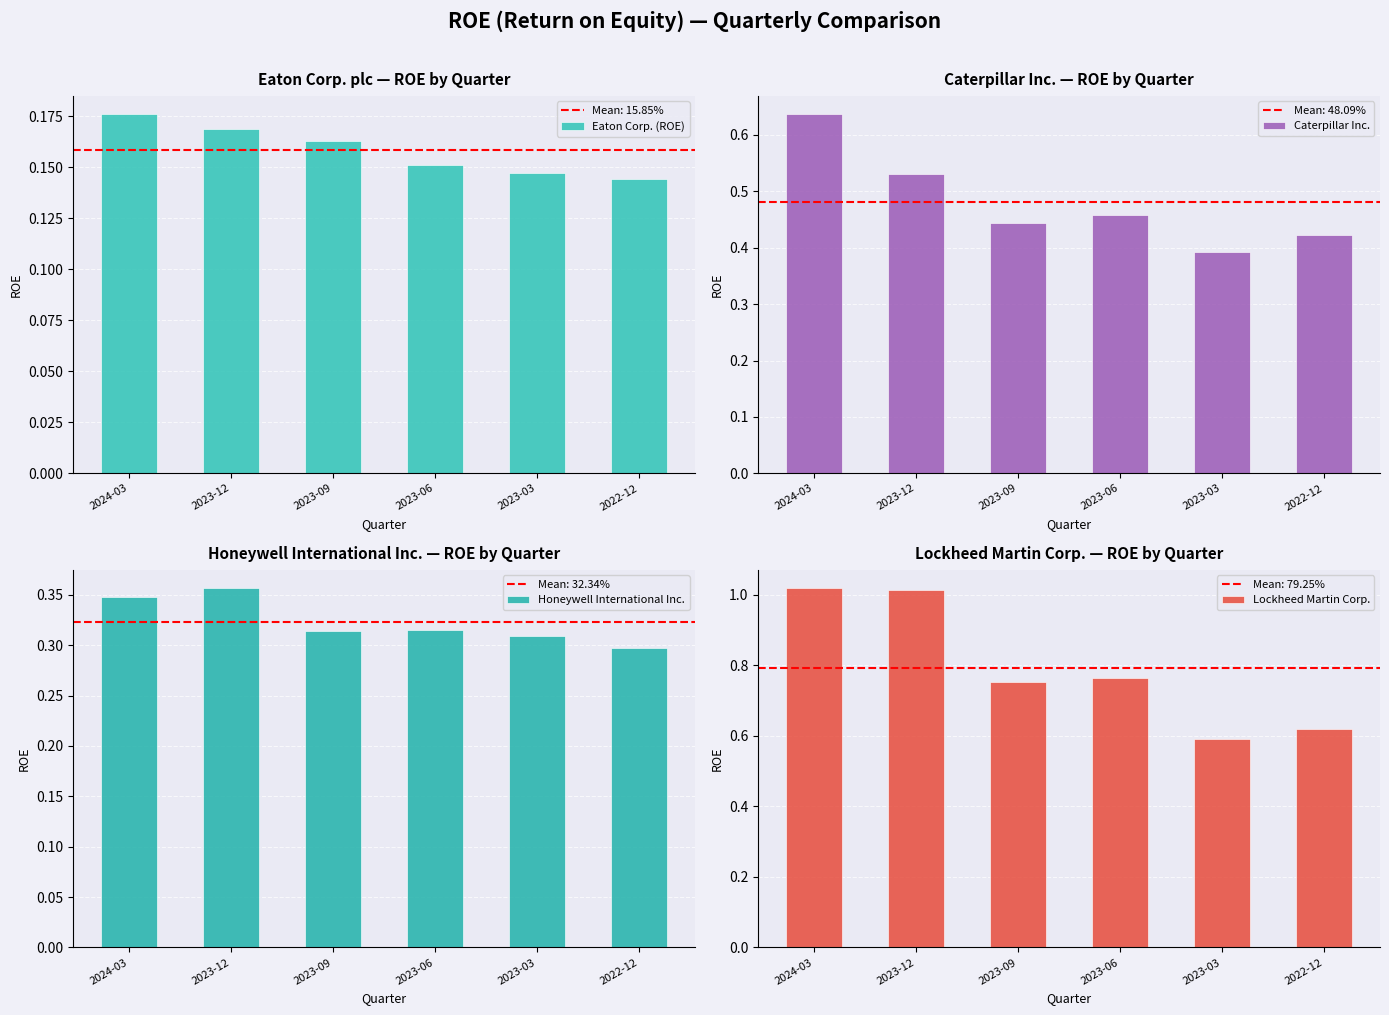

Rank the series at 2023-09 from highest to lowest value.

Lockheed Martin Corp., Caterpillar Inc., Honeywell International Inc., Eaton Corp. (ROE)